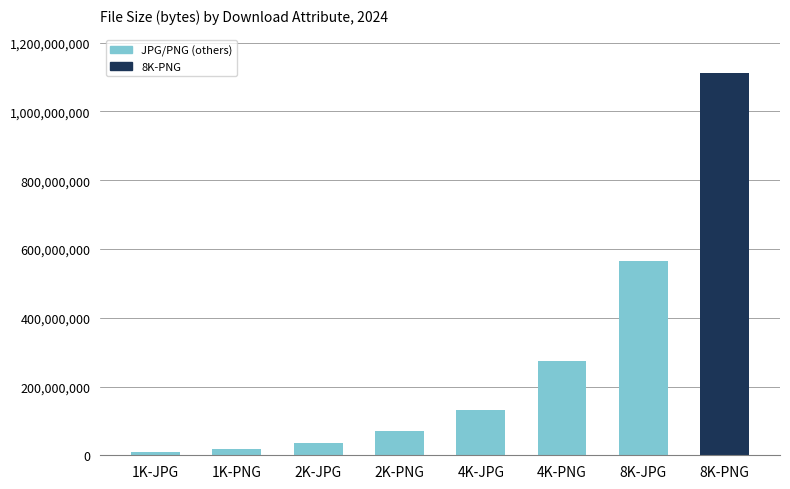

What is the maximum value shown in the chart?

1112054257